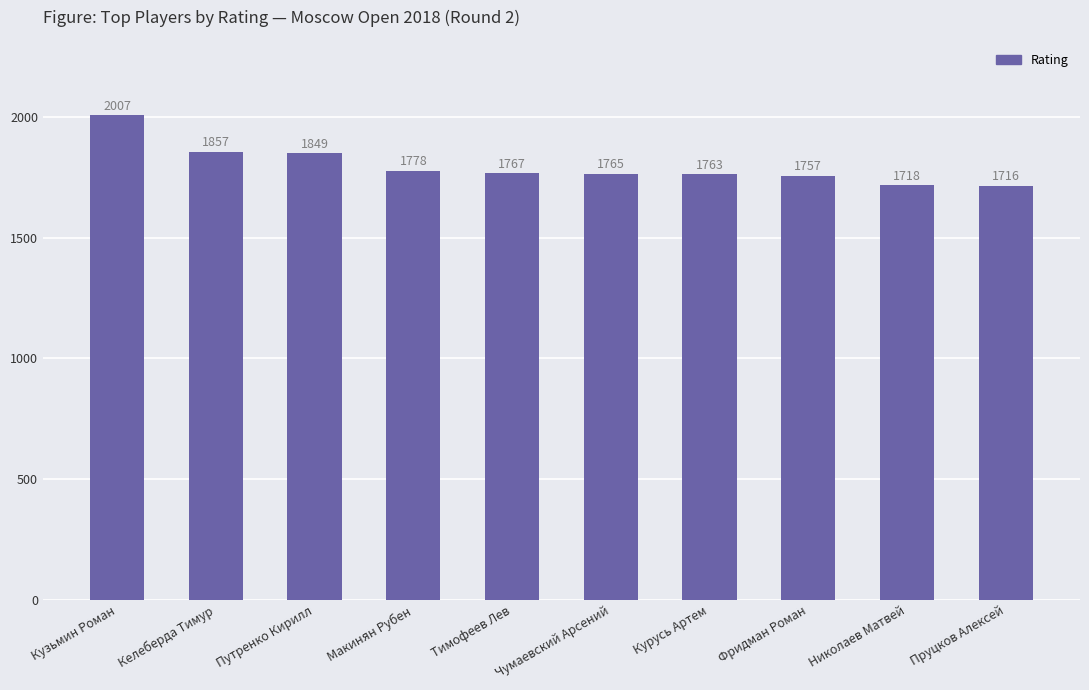

List the labels in order of value, largest first.

Кузьмин Роман, Келеберда Тимур, Путренко Кирилл, Макинян Рубен, Тимофеев Лев, Чумаевский Арсений, Курусь Артем, Фридман Роман, Николаев Матвей, Пруцков Алексей